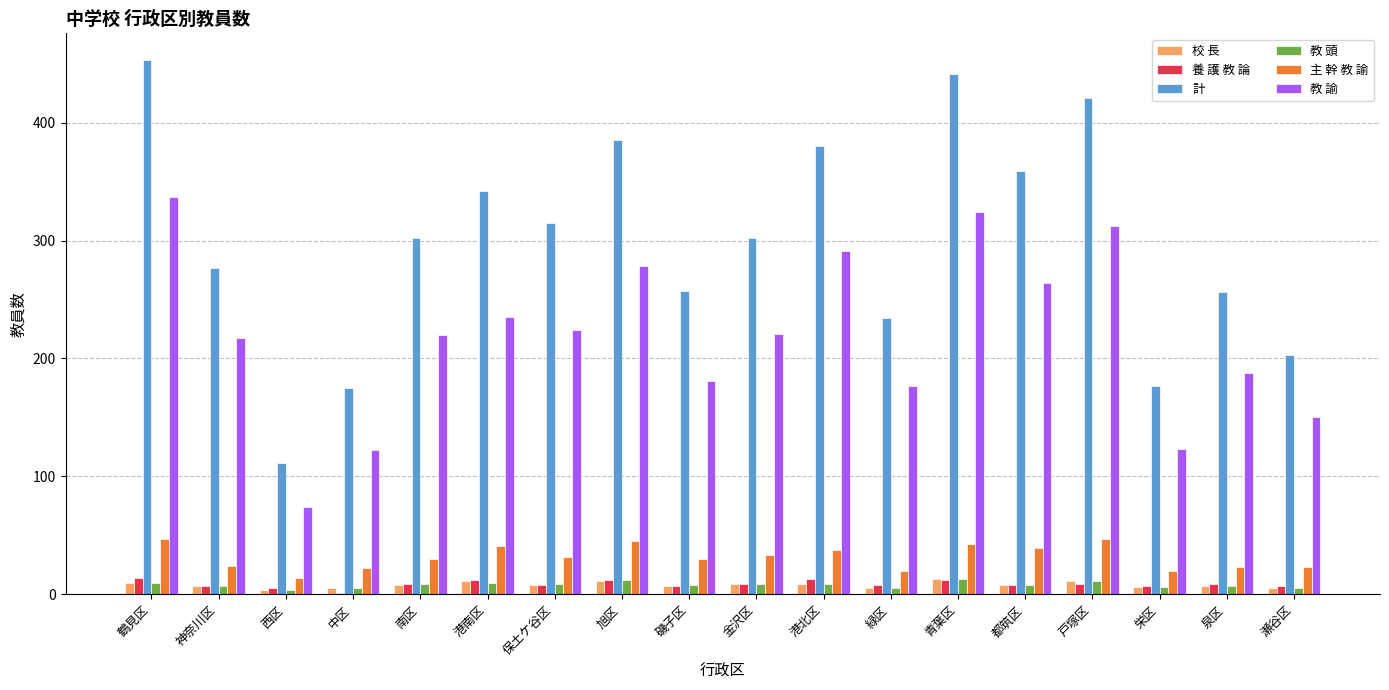

Which category has the highest value in the 計 series?

鶴見区